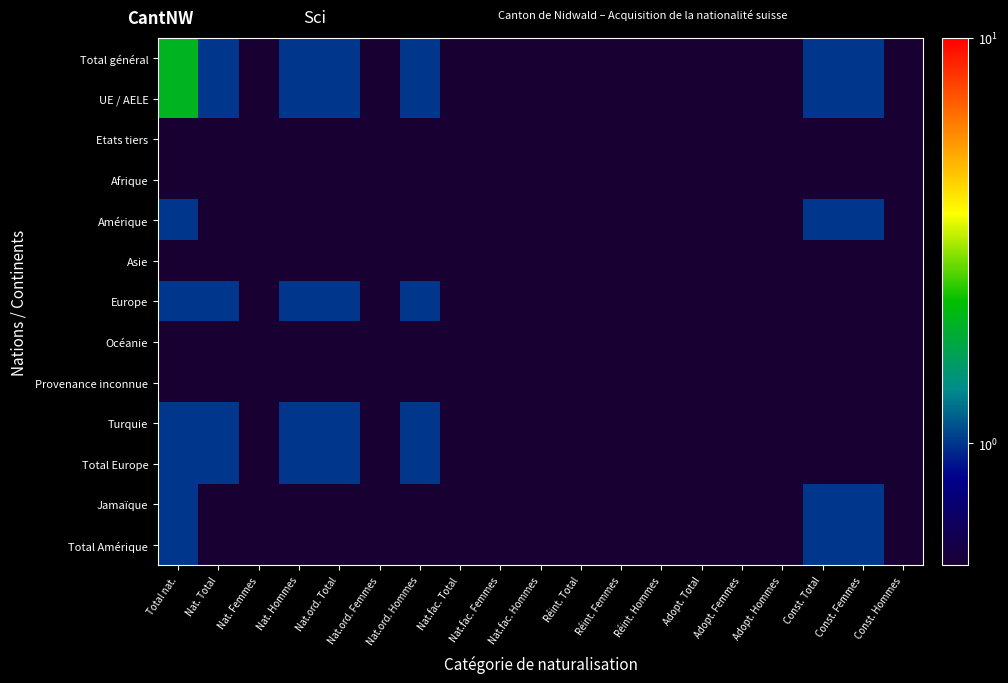

What is the minimum value shown in the chart?

0.1